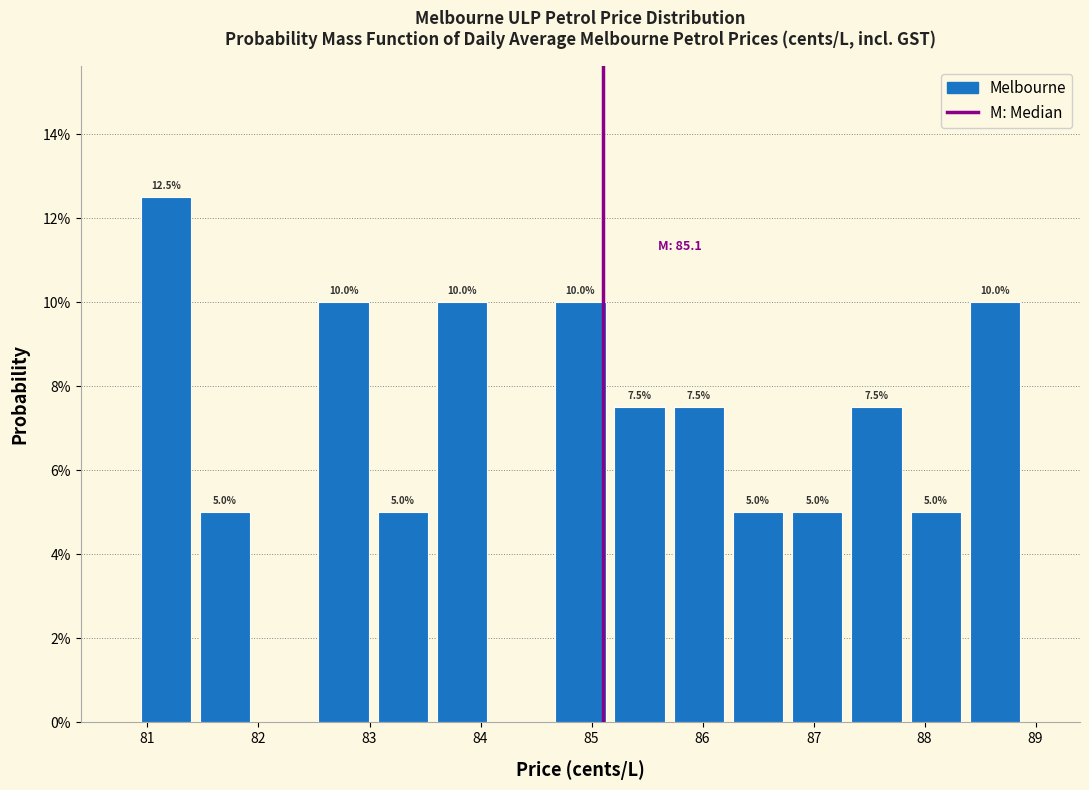

Over which range of the x-axis is the bar tallest?

80.9 to 81.4